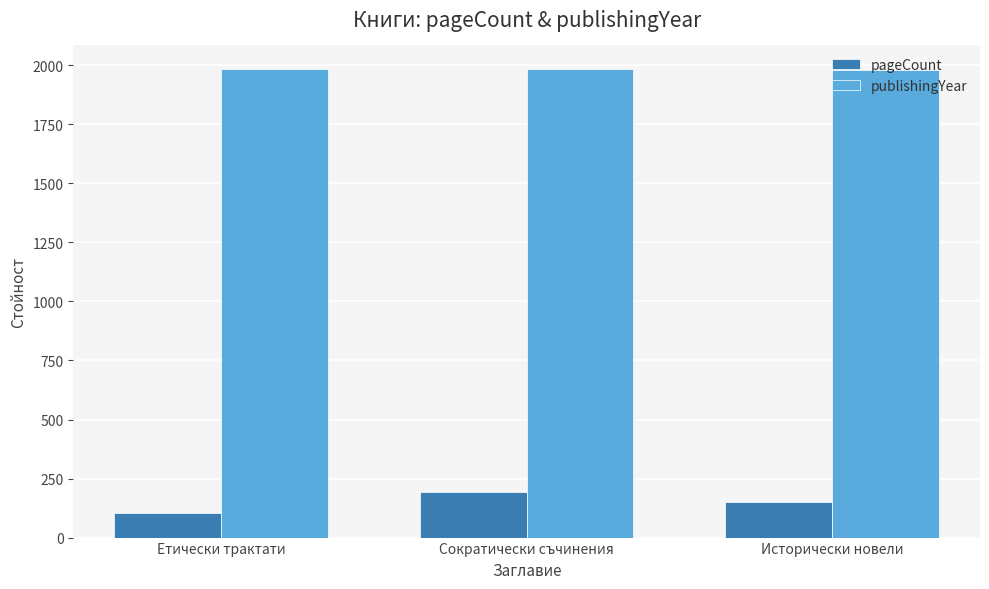

What is the label of the 3rd bar from the right?

Етически трактати